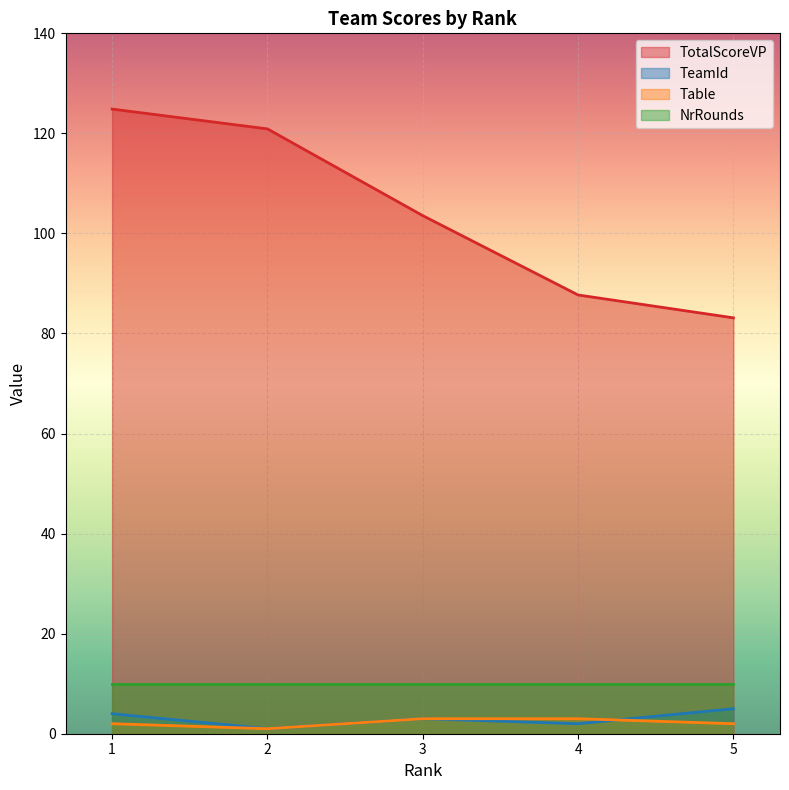

What are all the series names shown in the legend?

TotalScoreVP, TeamId, Table, NrRounds